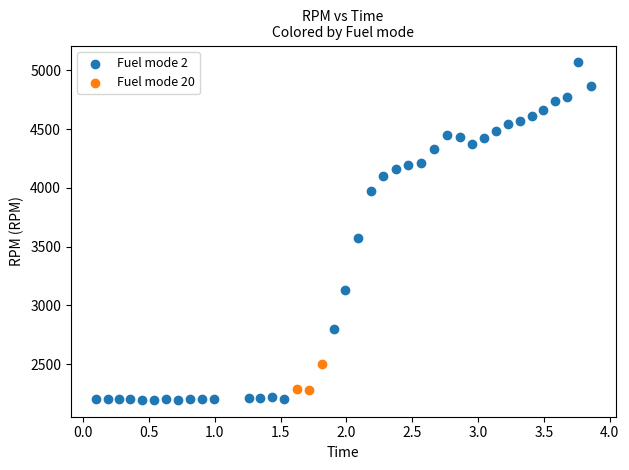

Which series has the largest Y range (max minus min)?

Fuel mode 2